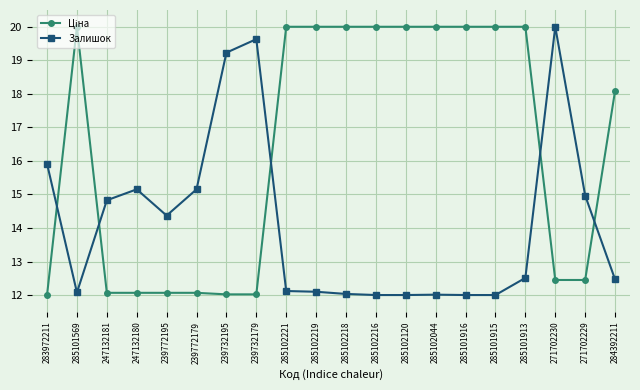

True or false: Залишок has more than 1 interior local peaks.

True